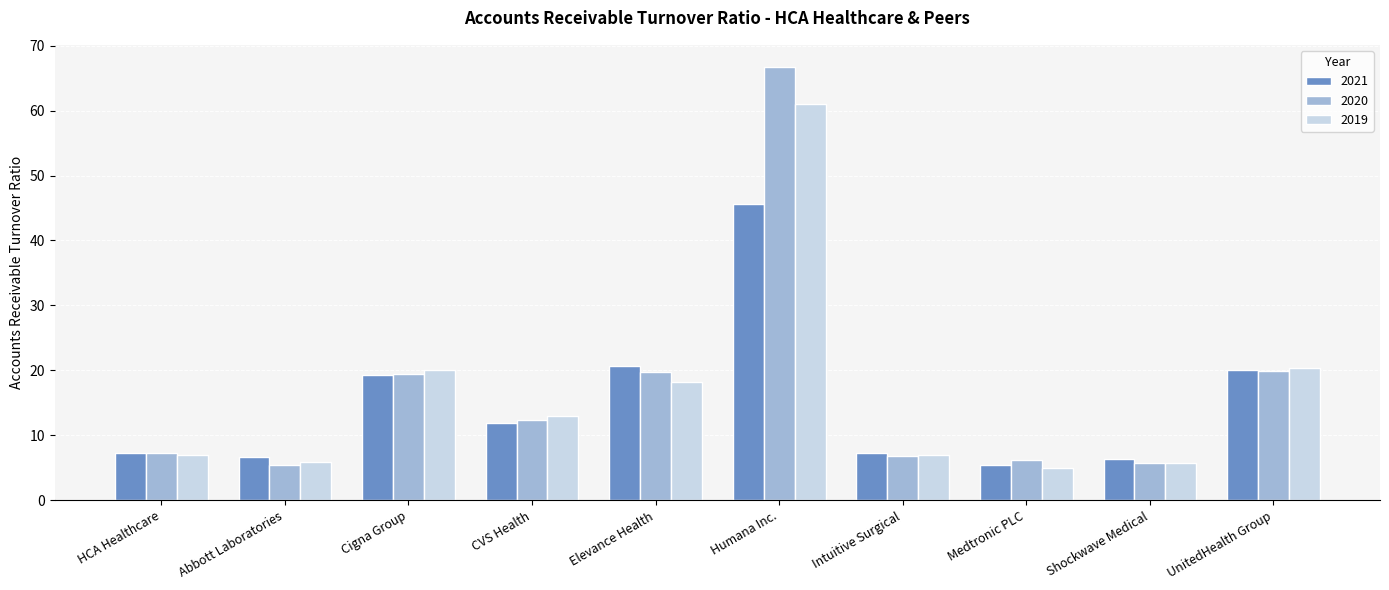

At how many categories does at least one series exceed 29?

1